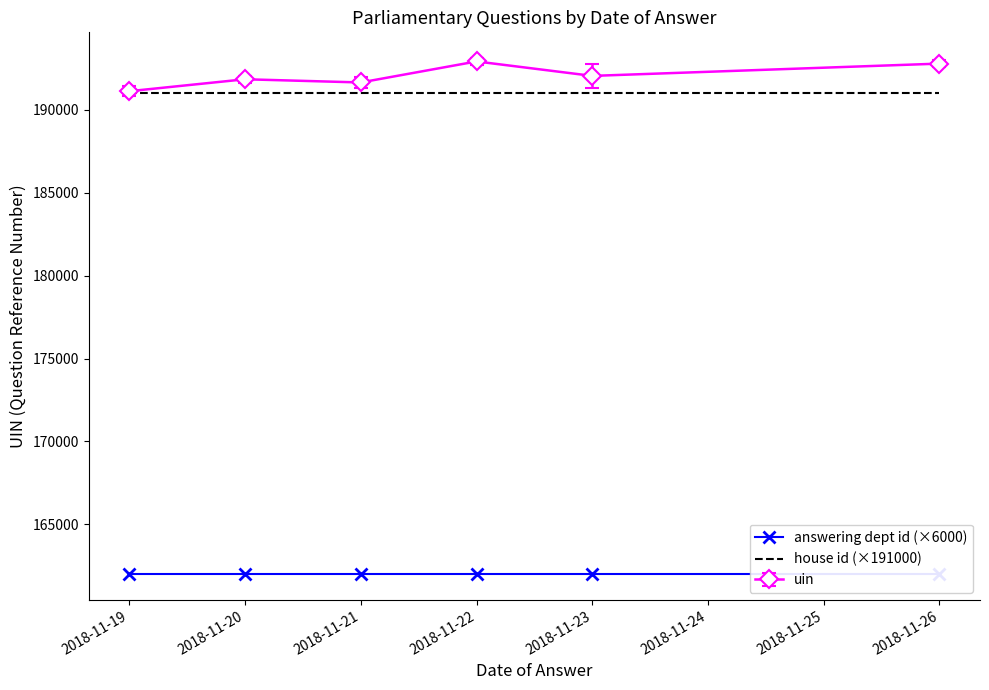

The value of house id (×191000) at 2018-11-26 is 191000.0. True or false?

True